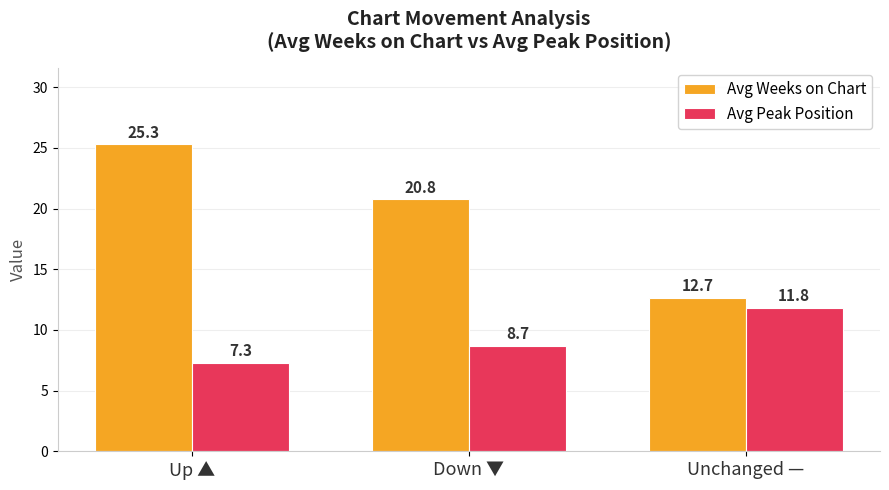

Which series has the largest total across all categories?

Avg Weeks on Chart